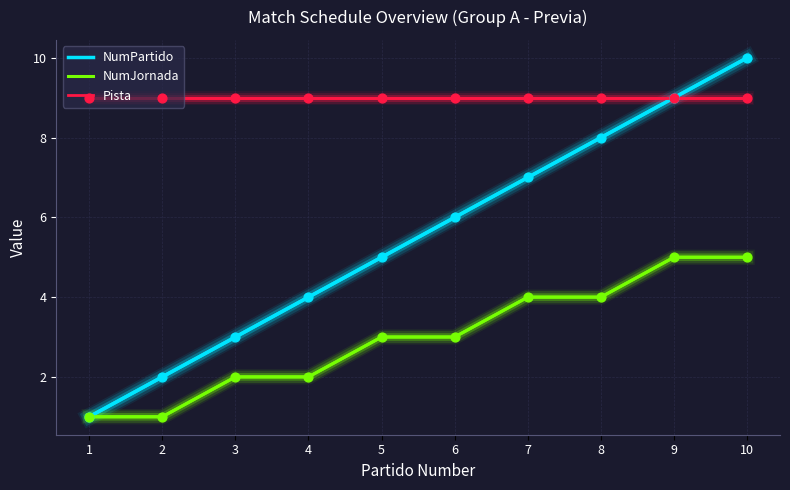

At which category is the sum across all series the highest?

10